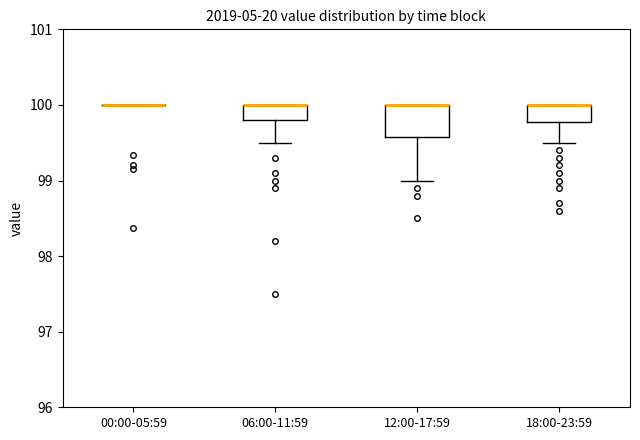

Which box is the tallest, from its lower edge to its upper edge?

12:00-17:59